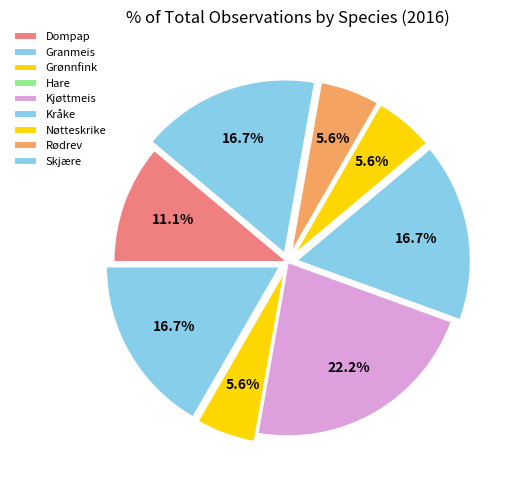

Which category has the biggest portion of the pie?

Kjøttmeis